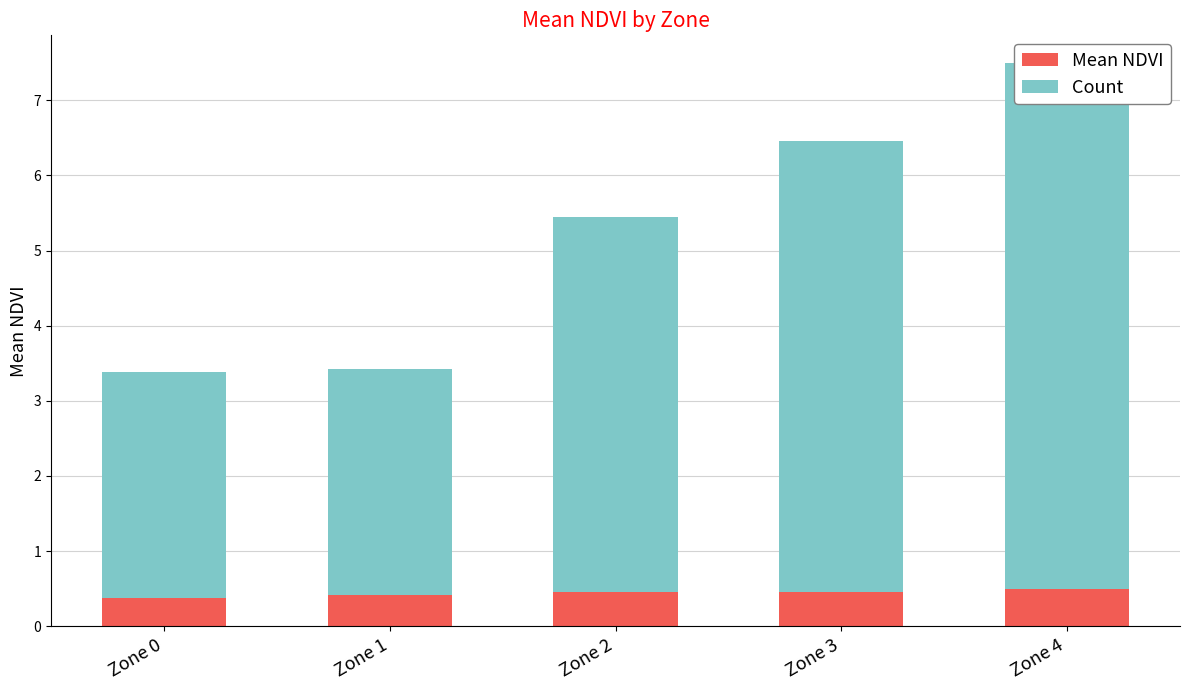

What is the value of the Count bar at the 1st from the left?

3.0